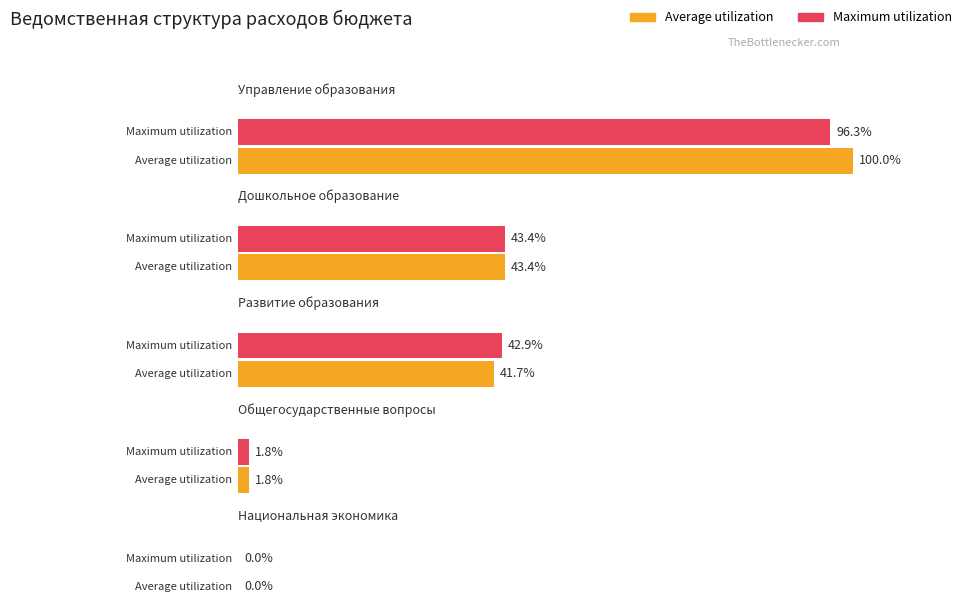

Which has a higher value, Развитие образования or Дошкольное образование?

Дошкольное образование